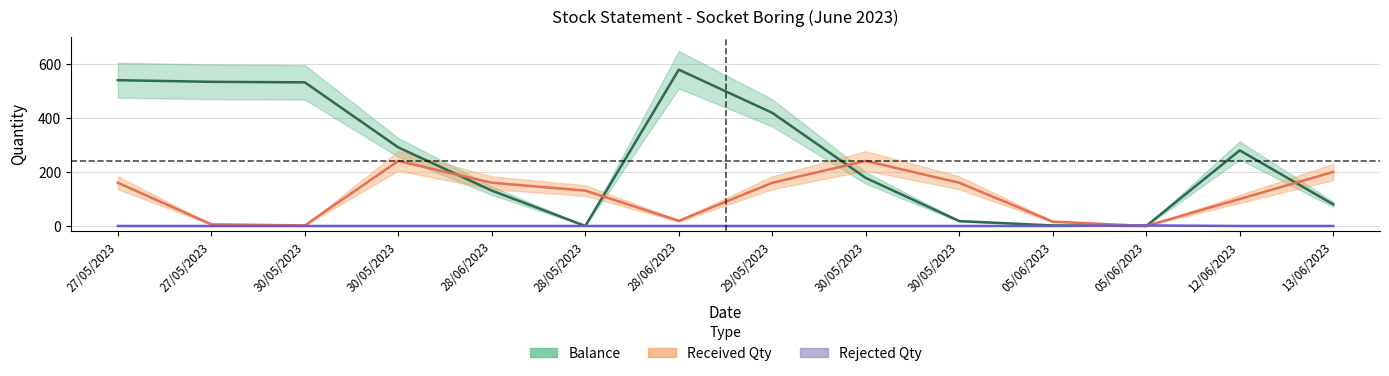

Rank the series by their maximum value, from highest to lowest.

Balance, Received Qty, Rejected Qty